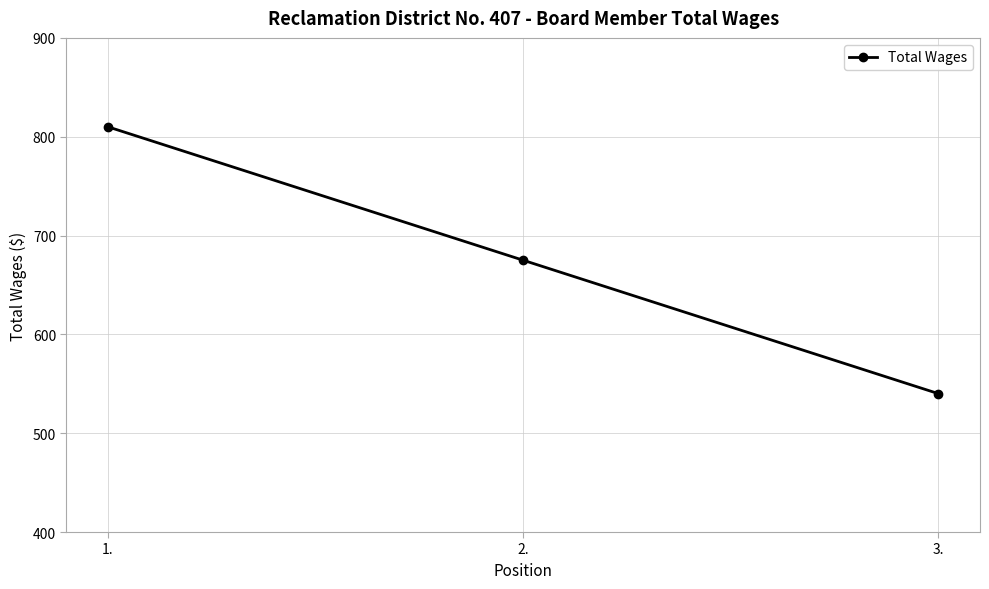

The value at 1. is 810. True or false?

True